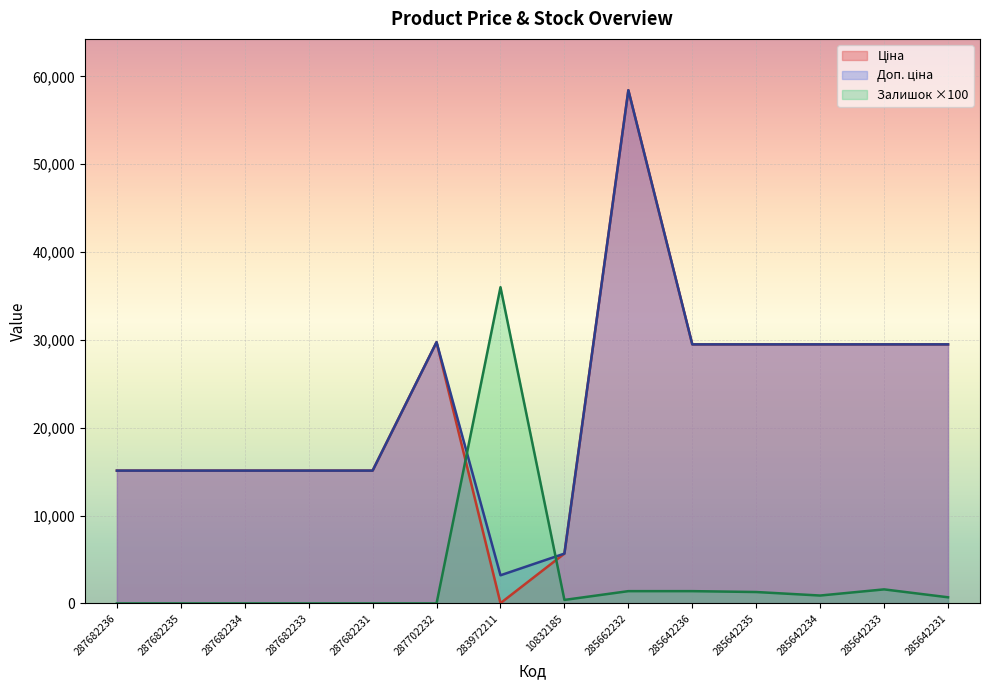

What is the difference between the maximum and minimum values in the Доп. ціна series?

55221.5